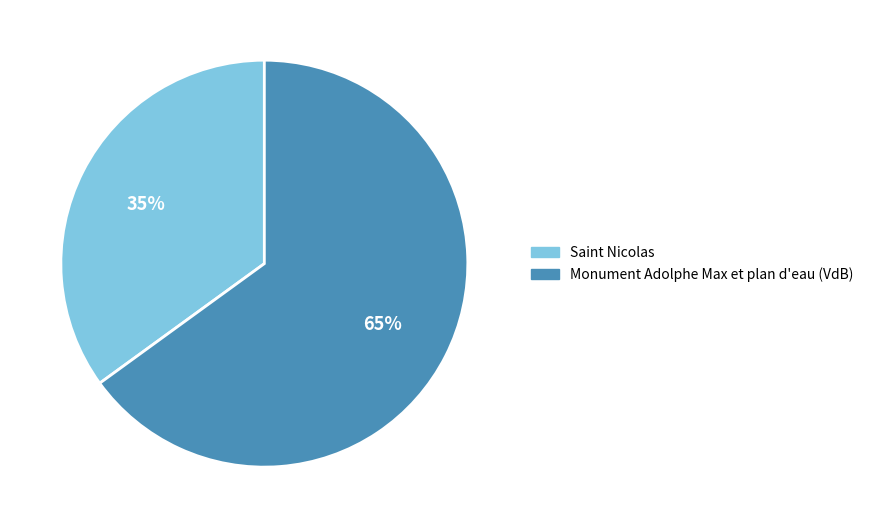

How many segments does this pie chart have?

2